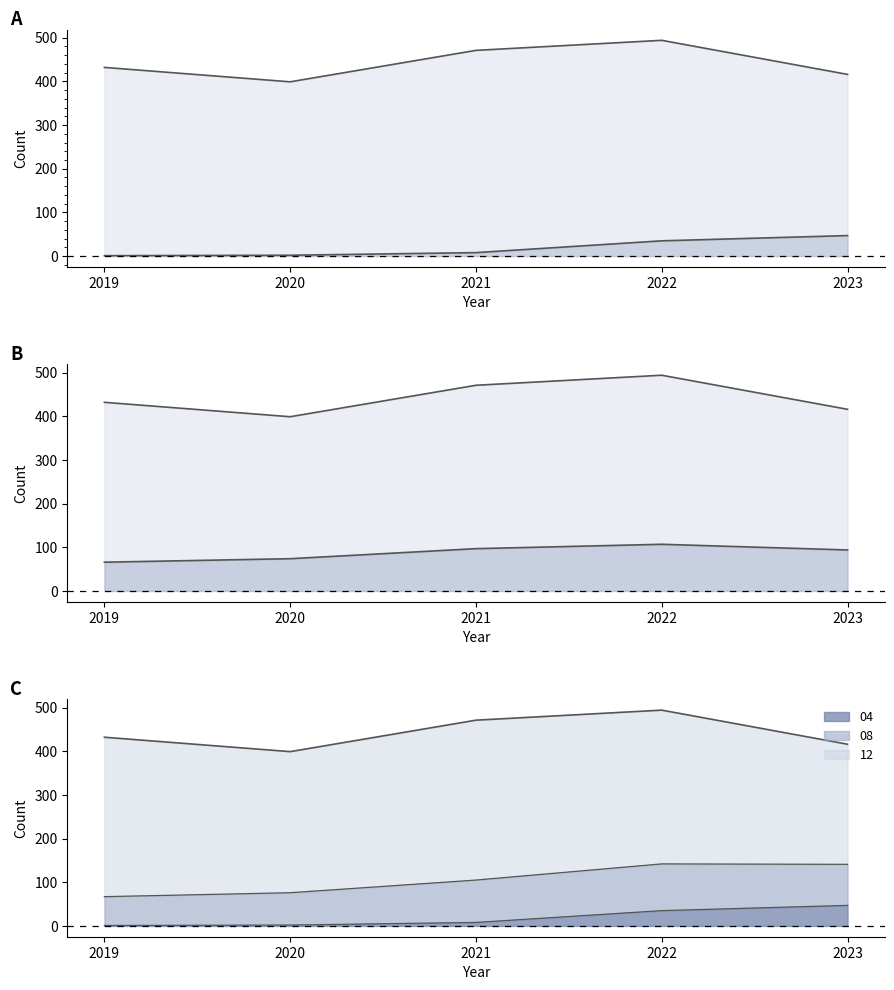

True or false: 04 has more than 0 points higher than both neighbors.

False